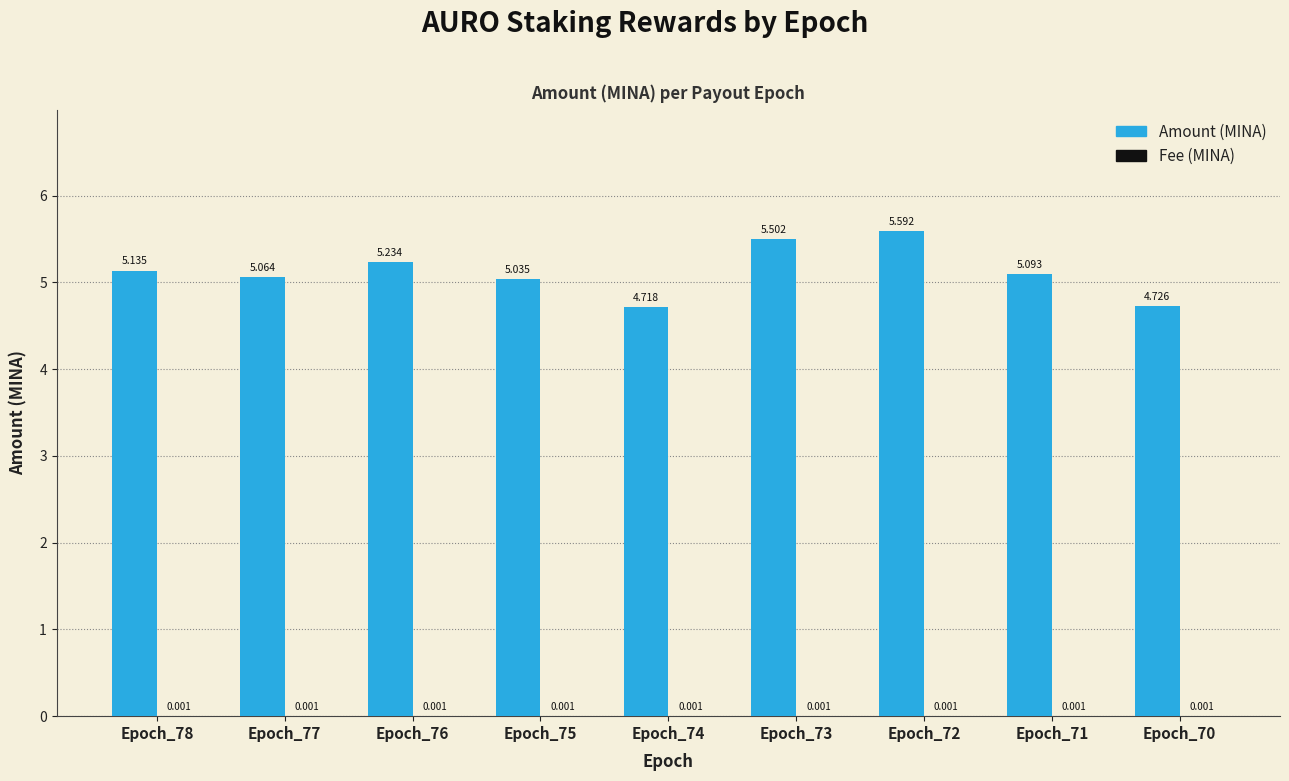

What is the total value across all series at Epoch_75?

5.0